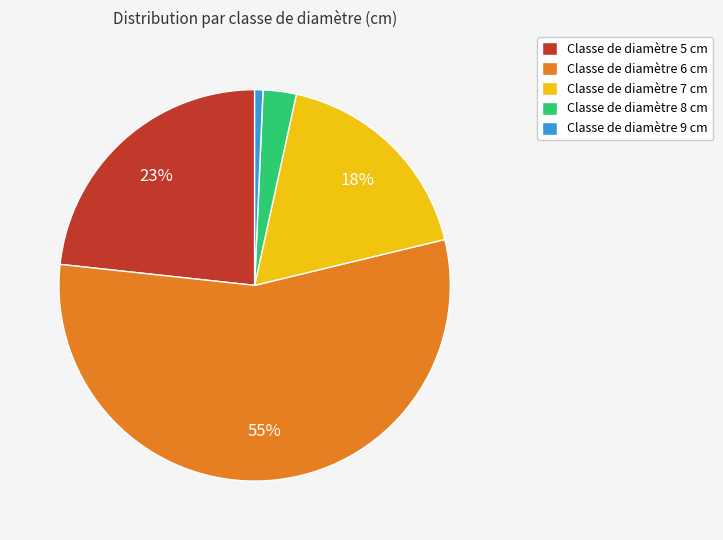

What is the largest slice in the pie chart?

Classe de diamètre 6 cm